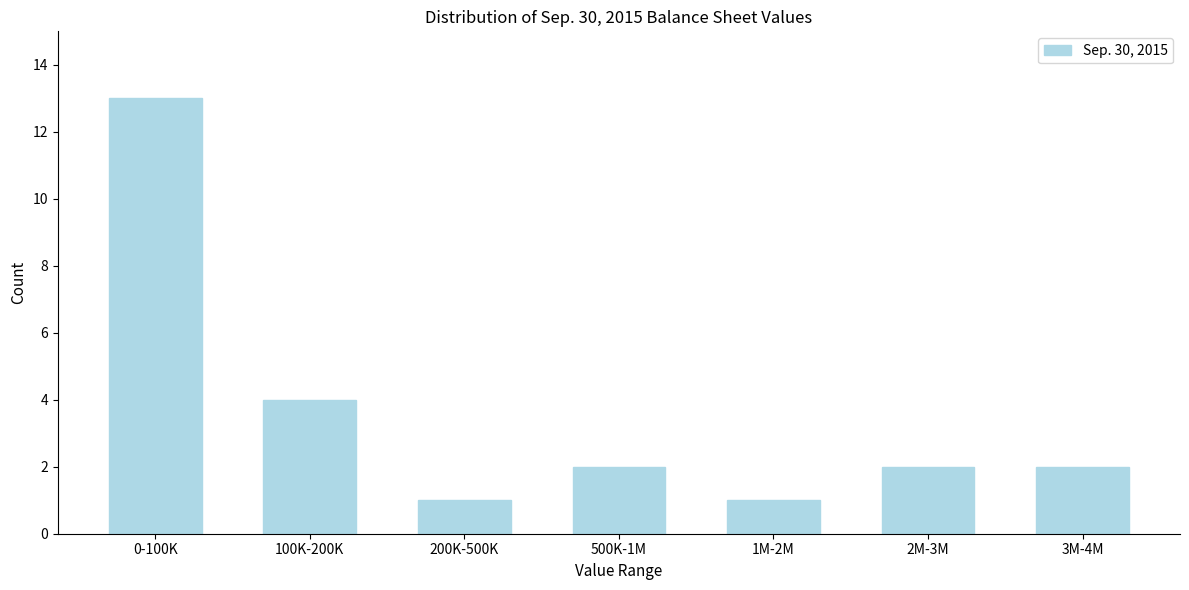

Reading left to right, list all the values displayed in this chart.

0-100K=13	100K-200K=4	200K-500K=1	500K-1M=2	1M-2M=1	2M-3M=2	3M-4M=2